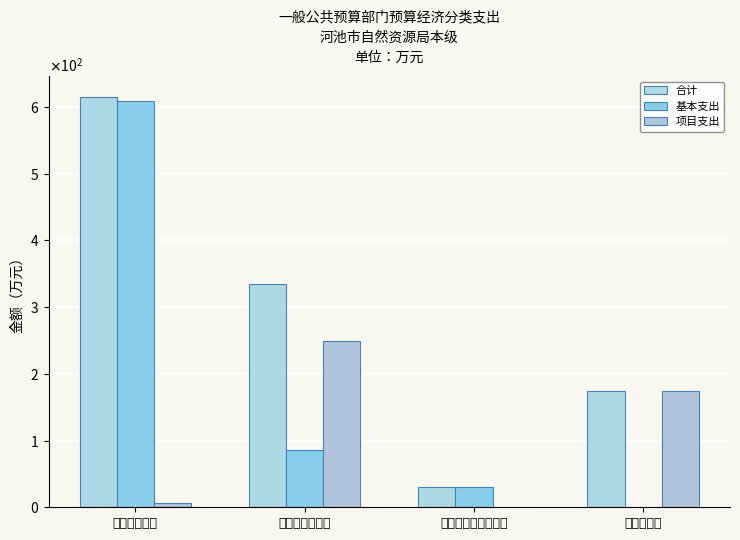

What is the approximate value of 项目支出 at 资本性支出?

174.0